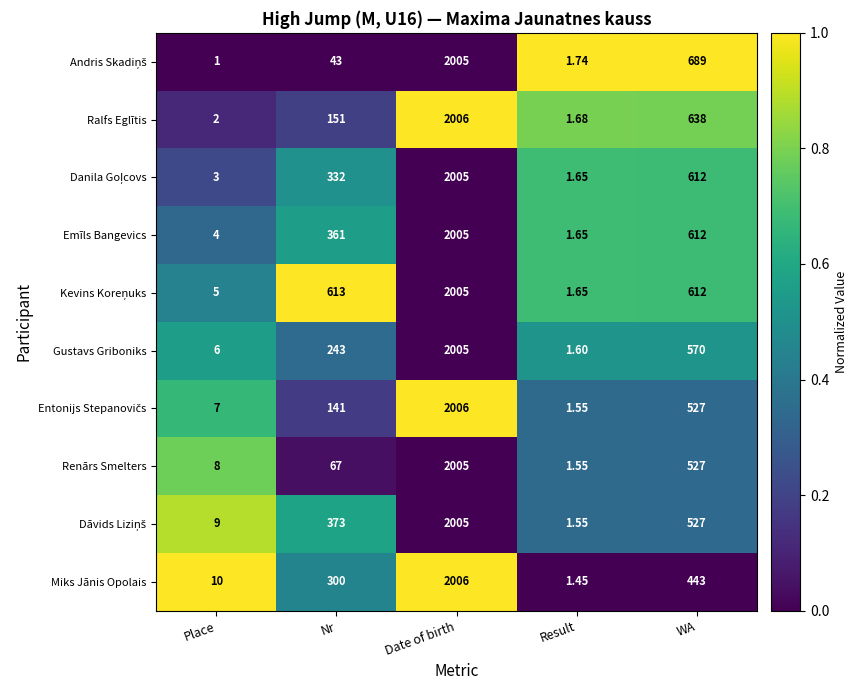

At which label does Emīls Bangevics reach its peak?

Date of birth